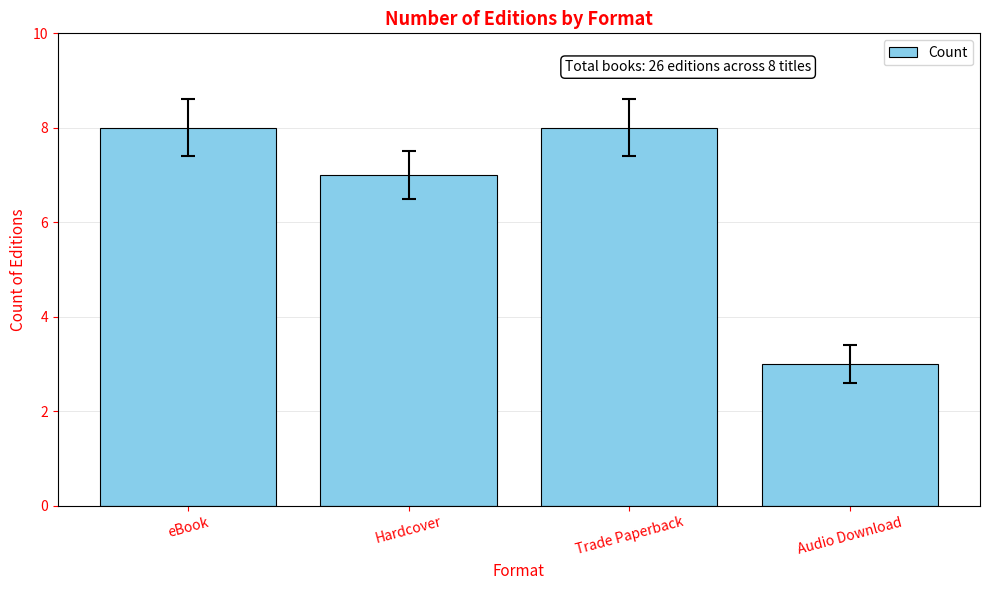

What position from the right is eBook?

4